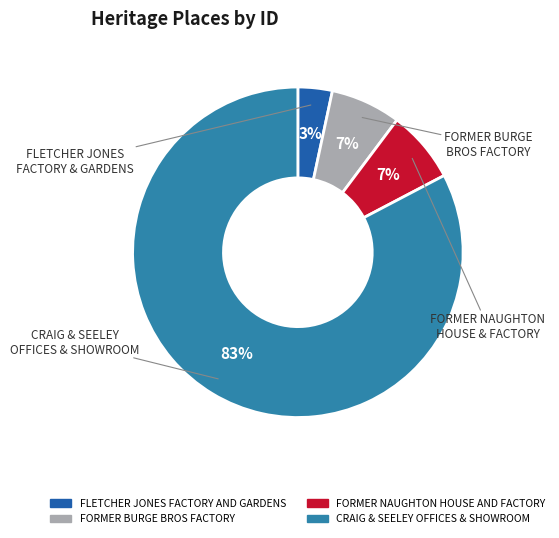

Which category accounts for the majority?

CRAIG & SEELEY OFFICES & SHOWROOM